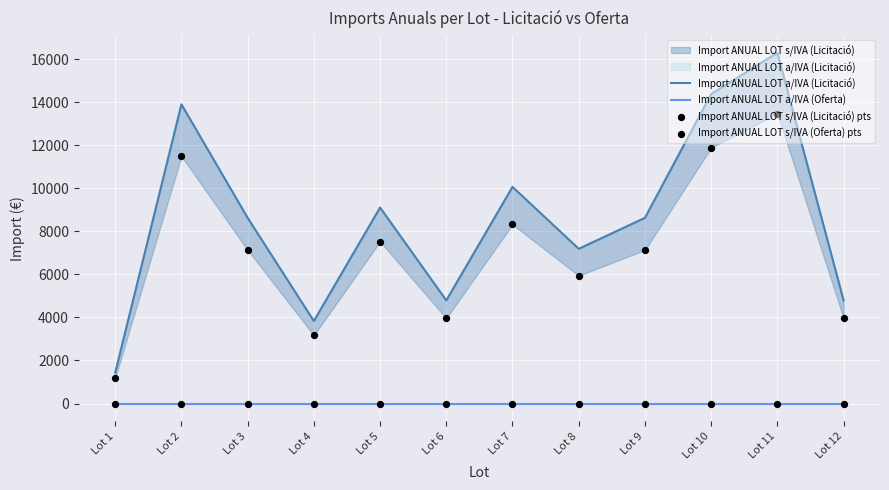

At which category is the sum across all series the highest?

Lot 11